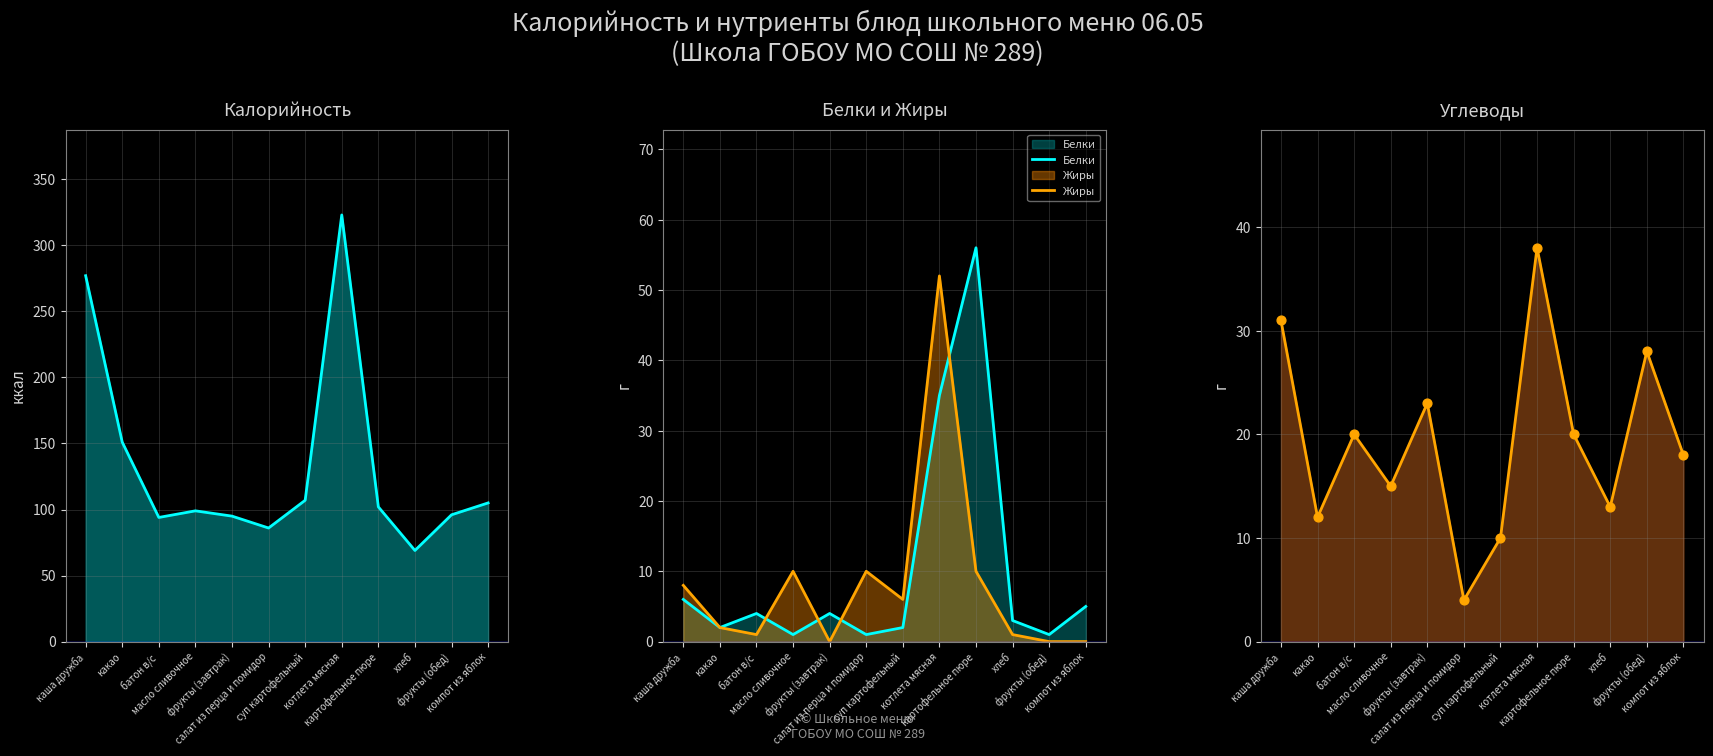

Is the value of Белки at какао greater than the value of Калорийность at котлета мясная?

No